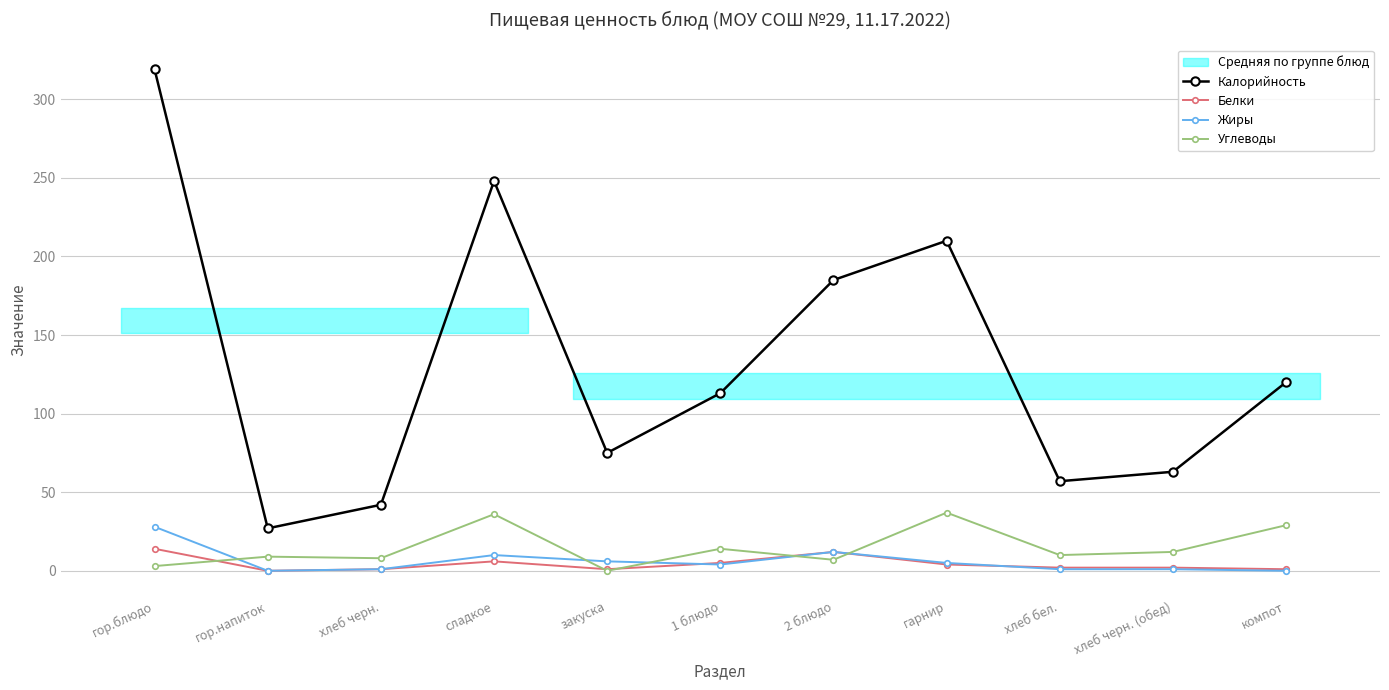

How many intersections are there between Жиры and Белки?

2